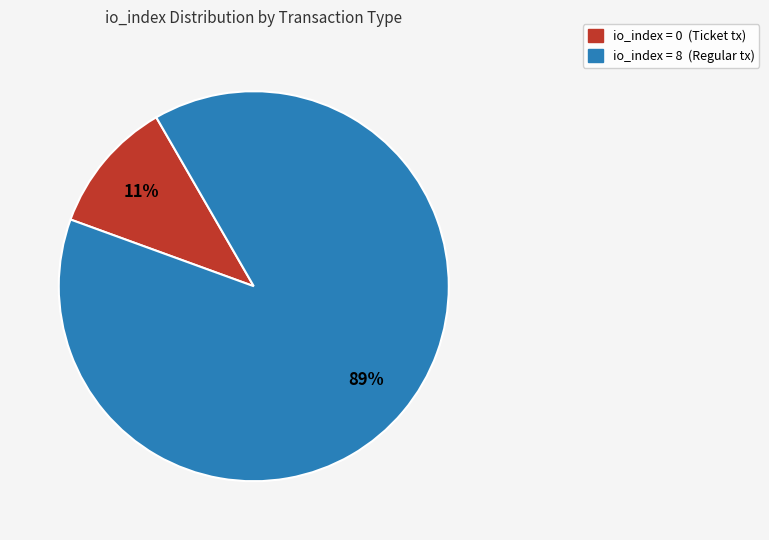

Is there any slice that represents more than half of the pie?

Yes